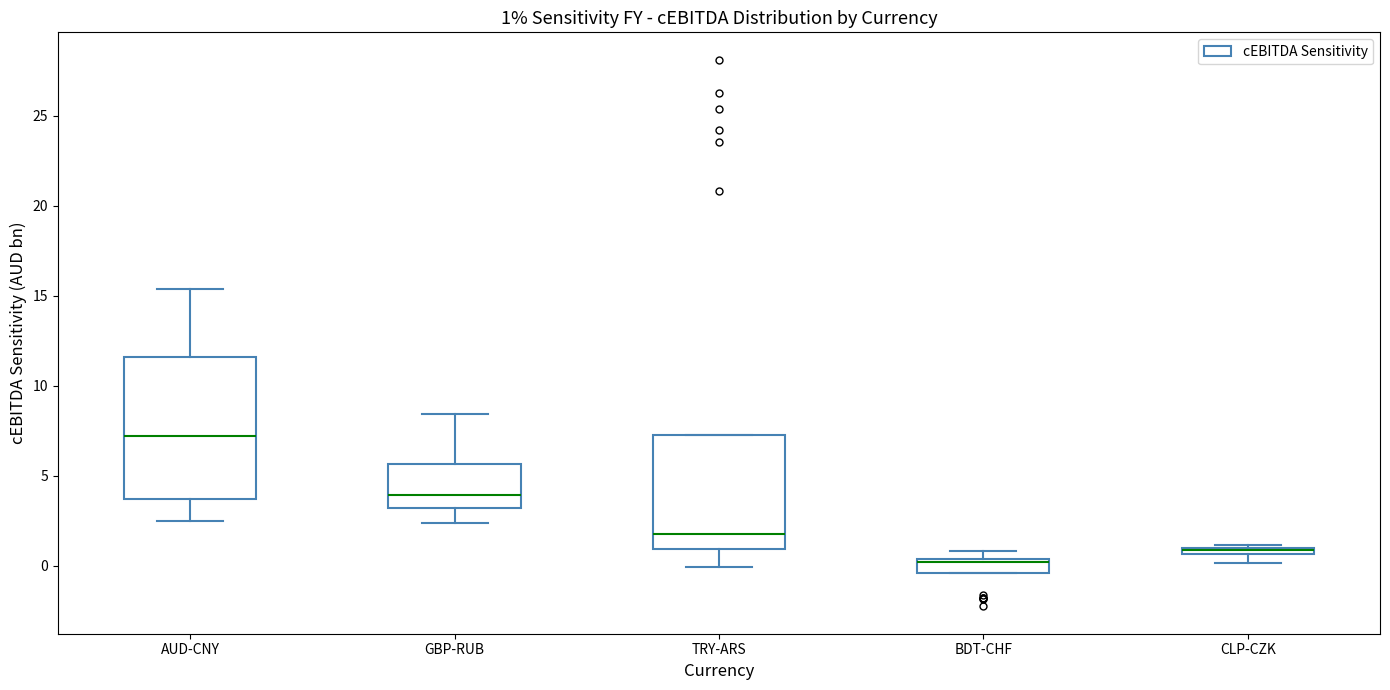

Comparing the boxes themselves (not the whiskers), which one is the tallest?

AUD-CNY